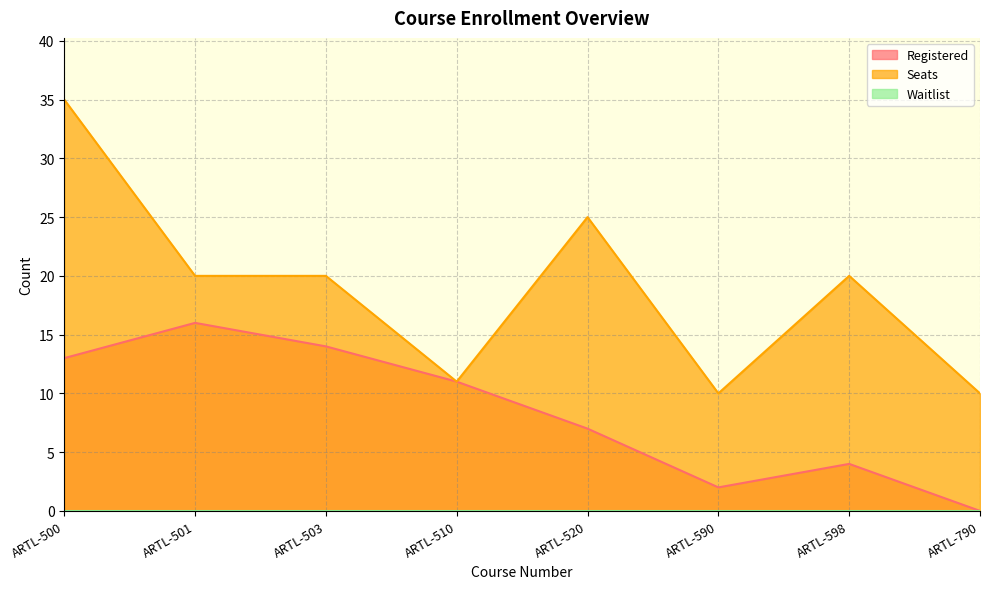

Which series has the largest total across all categories?

Seats